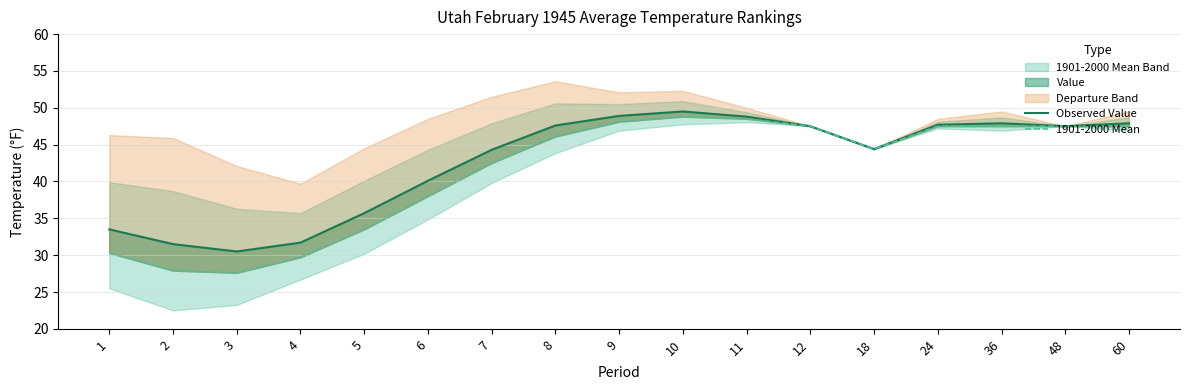

Read the Observed Value value at 18.

44.4